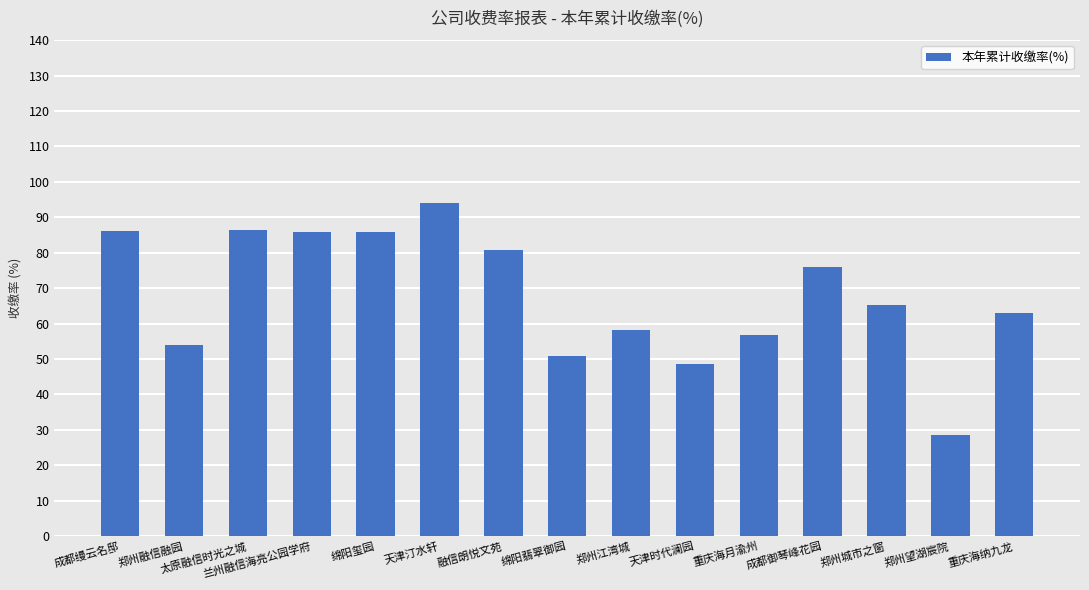

What position from the left is 天津汀水轩?

6